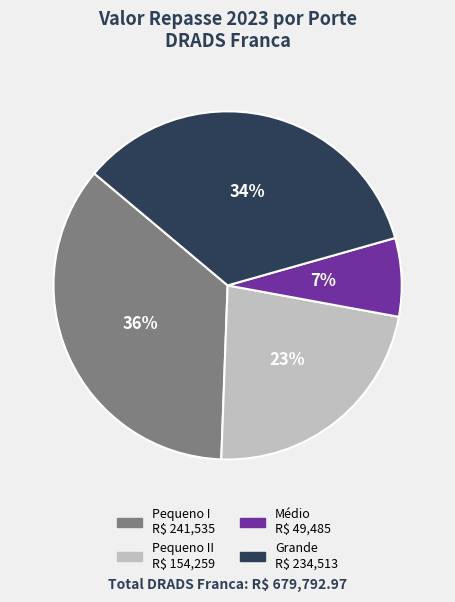

To the nearest percent, what is the average slice percentage?

25%